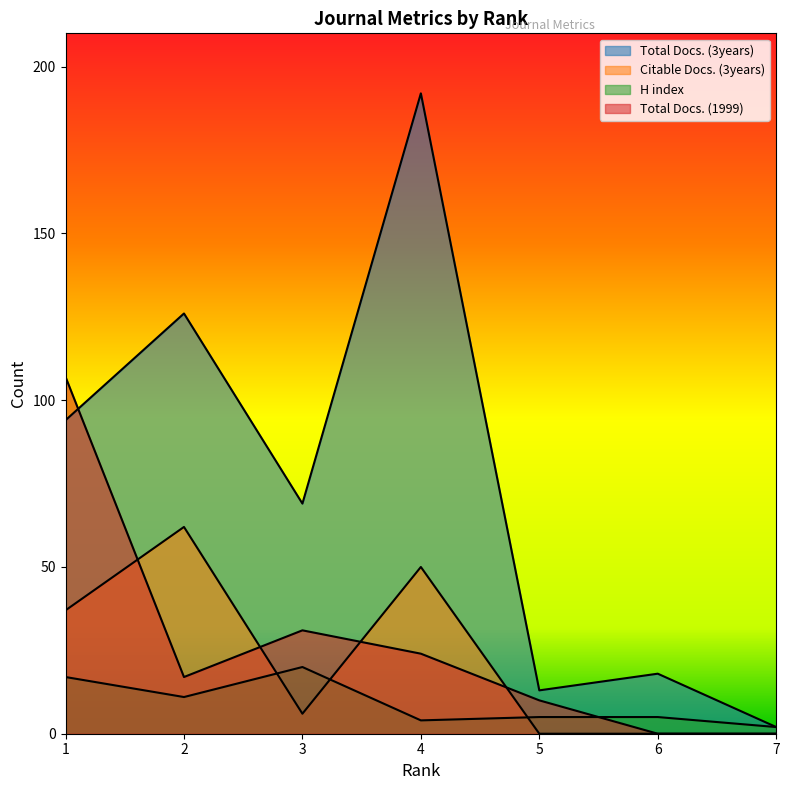

At how many categories does at least one series exceed 104?

3